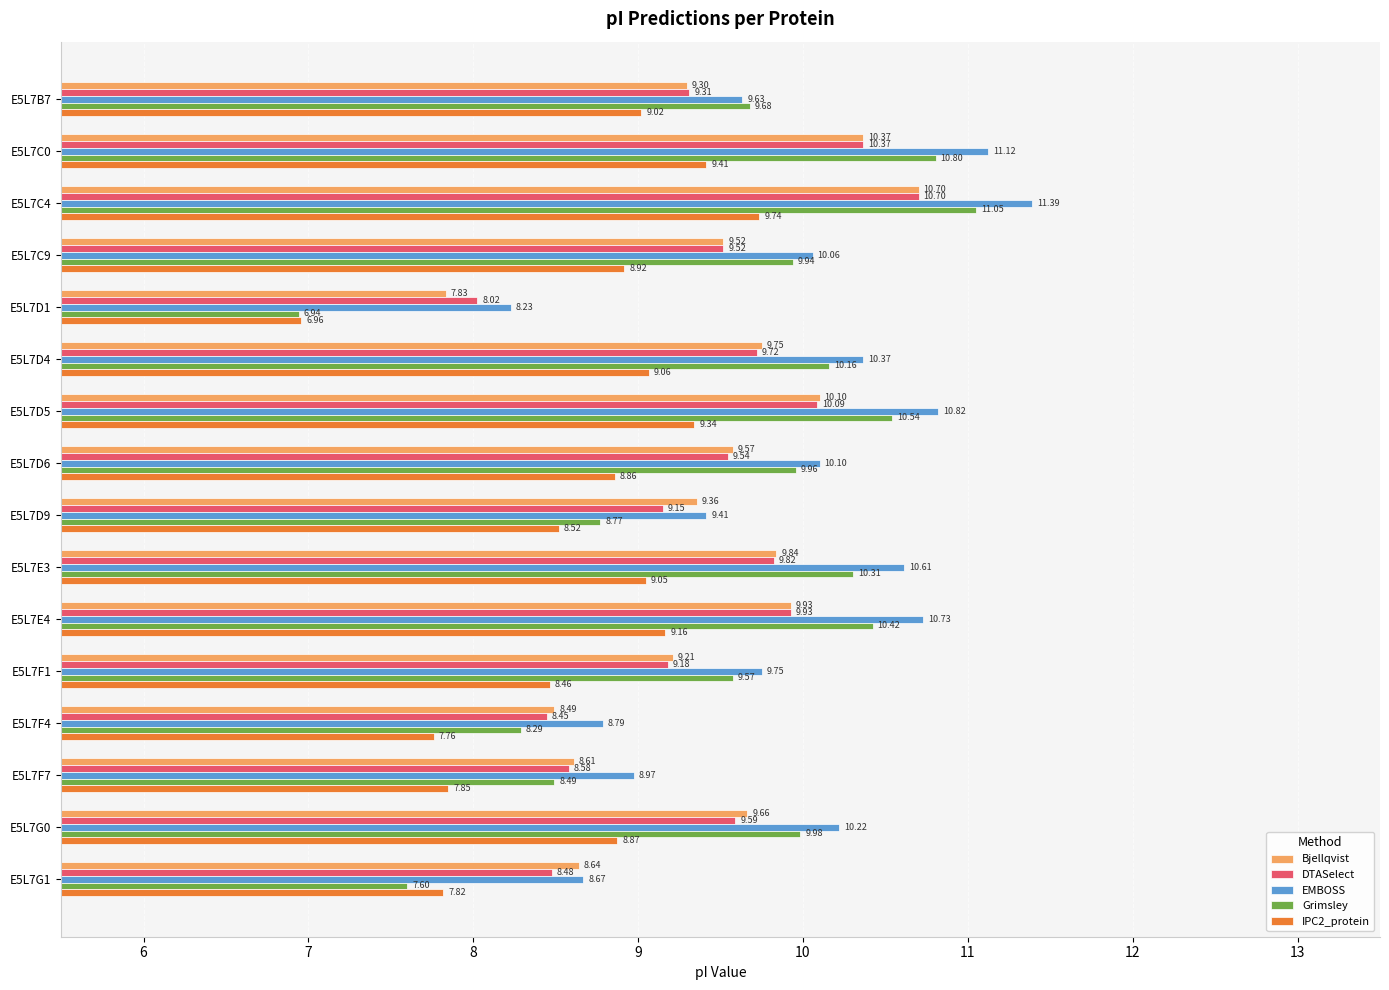

Which category has the highest value in the IPC2_protein series?

E5L7C4